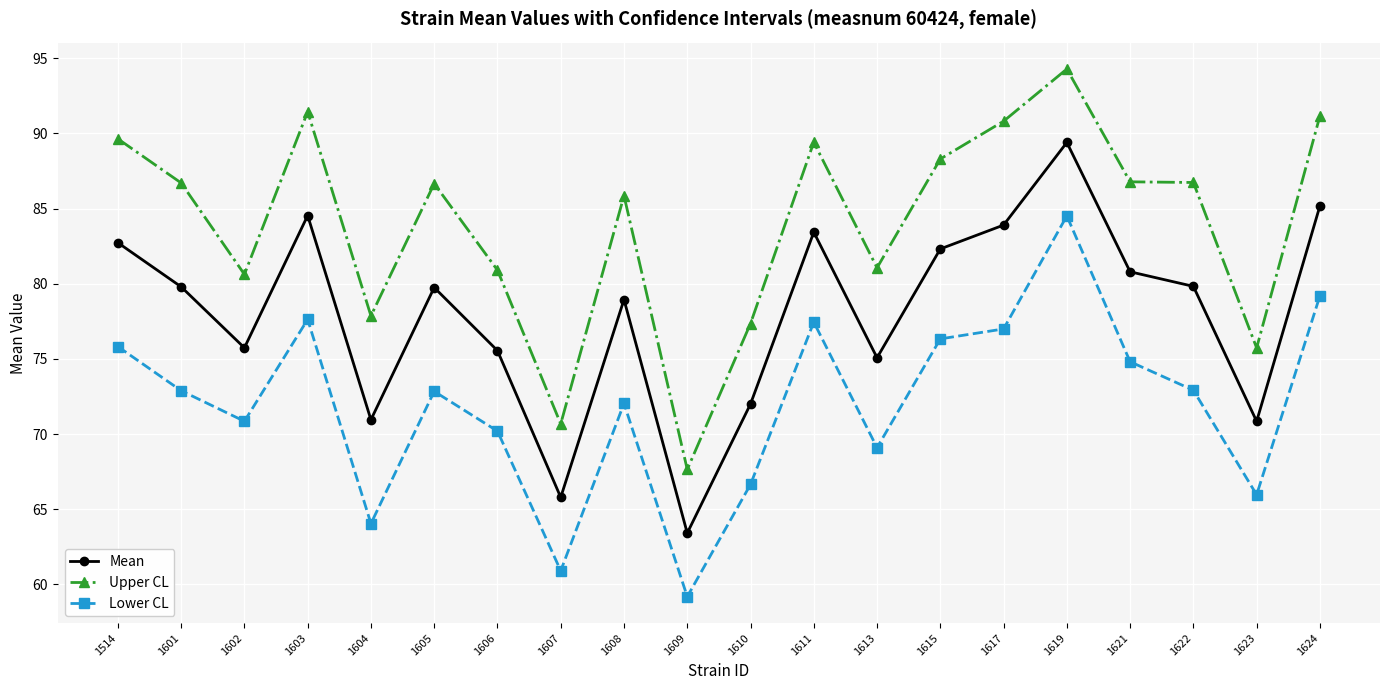

Read the Mean value at 1610.

72.0